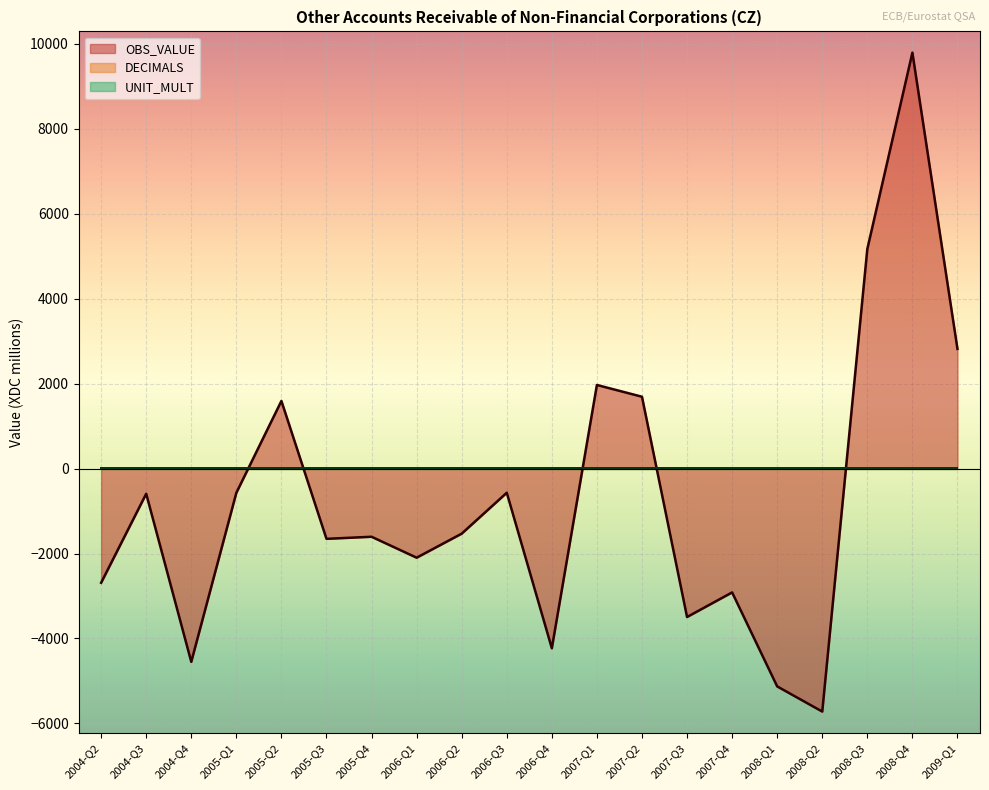

True or false: UNIT_MULT and DECIMALS intersect in this chart.

False